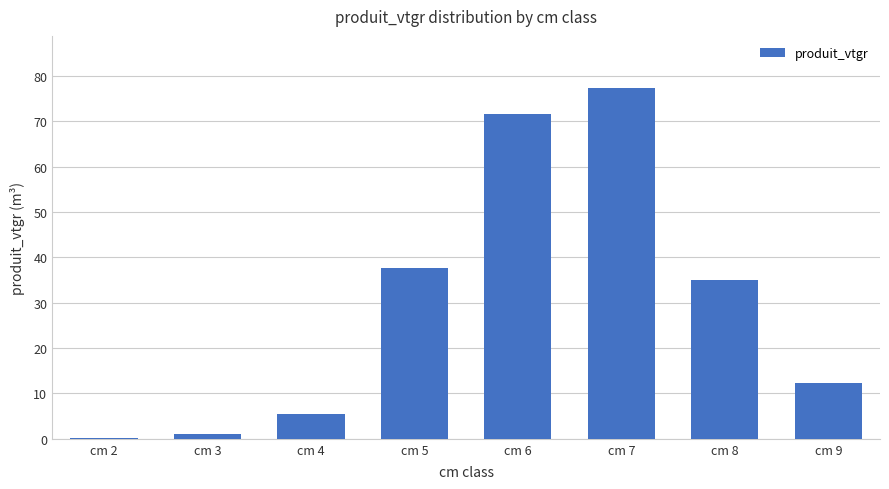

True or false: the data shows 5.4 at cm 9.

False